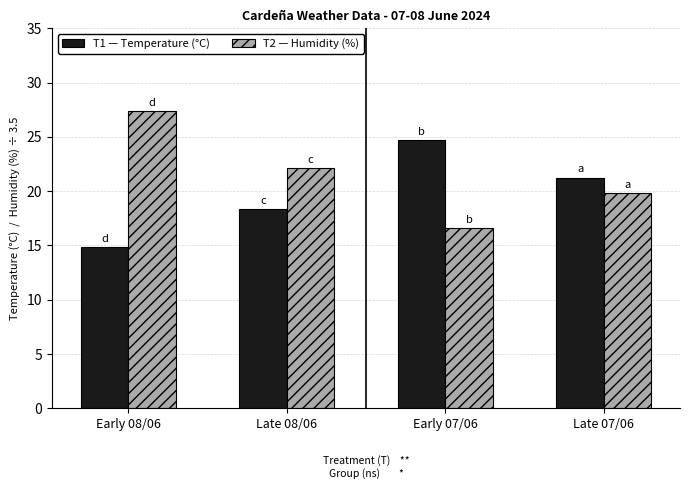

What are all the series names shown in the legend?

T1 — Temperature (°C), T2 — Humidity (%)